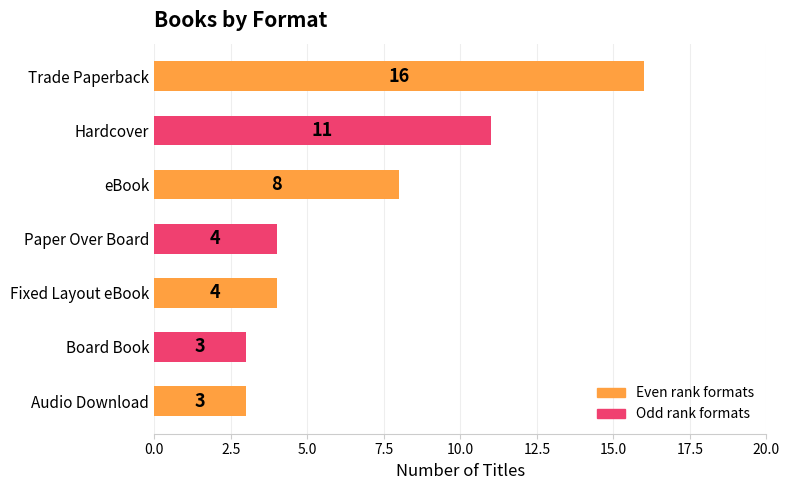

What is the difference between the maximum and minimum values?

13